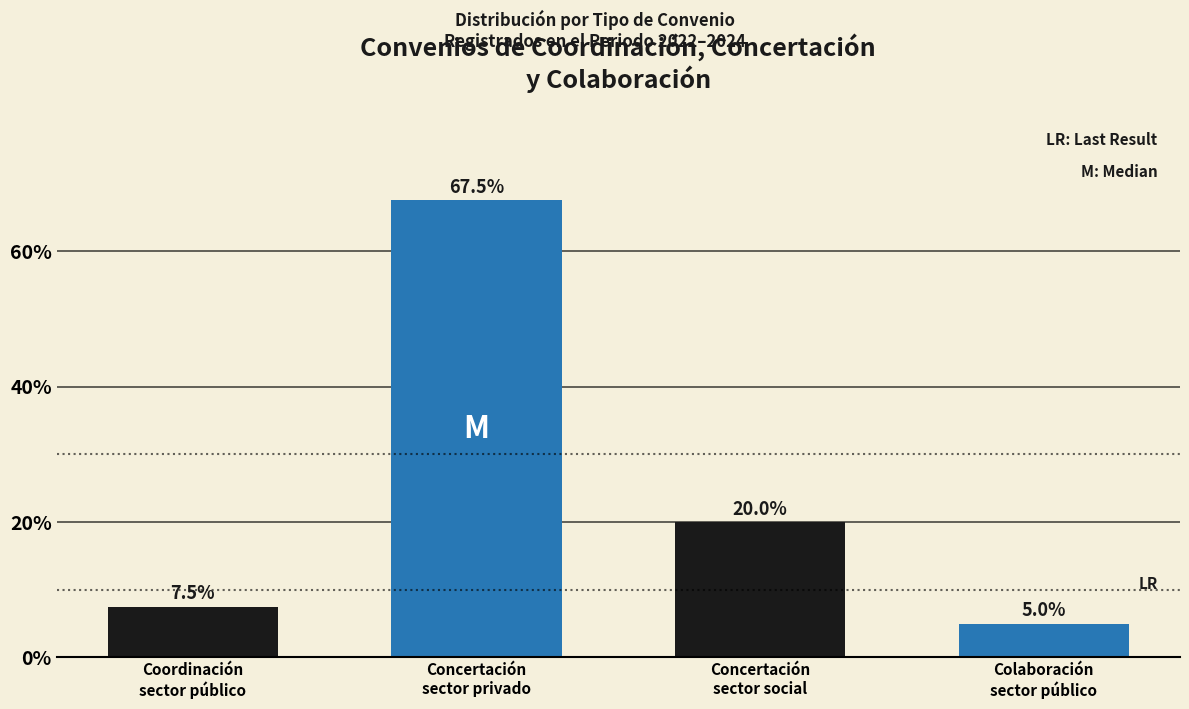

Reading left to right, transcribe all the data shown in this chart.

7.5	67.5	20.0	5.0